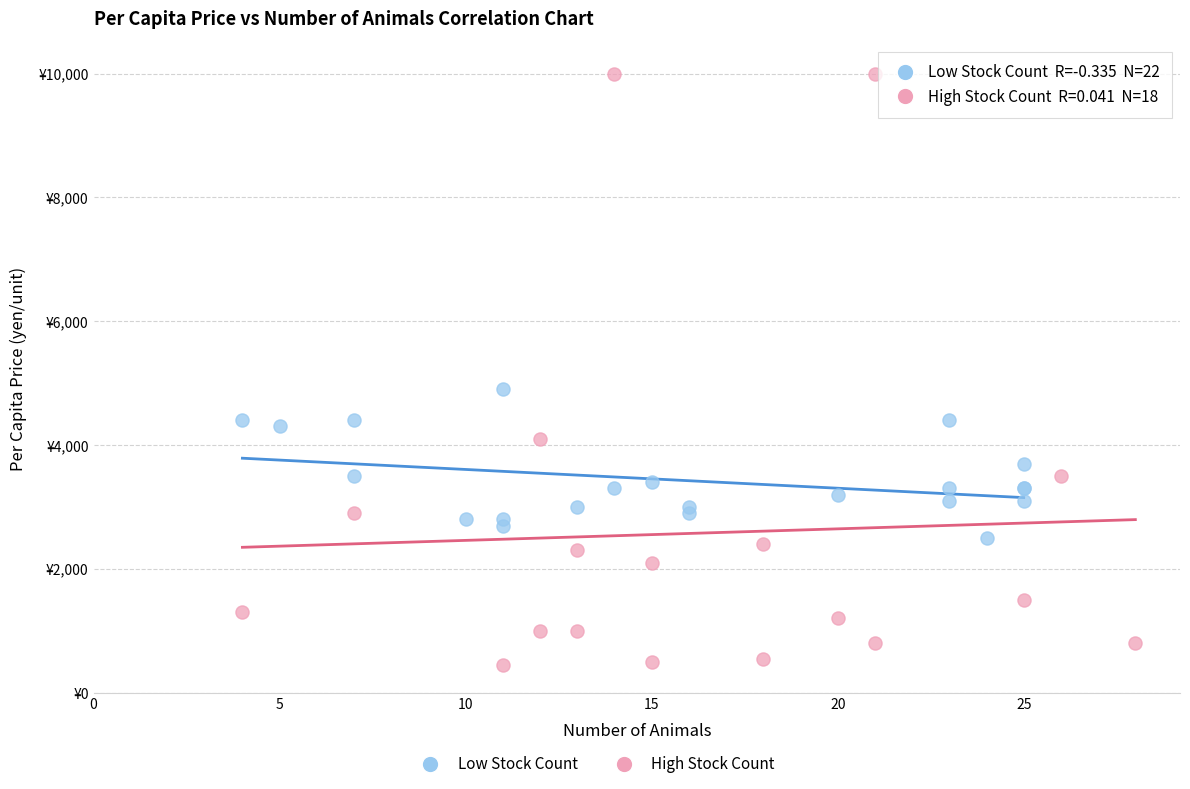

Which series reaches the minimum Y coordinate?

High Stock Count